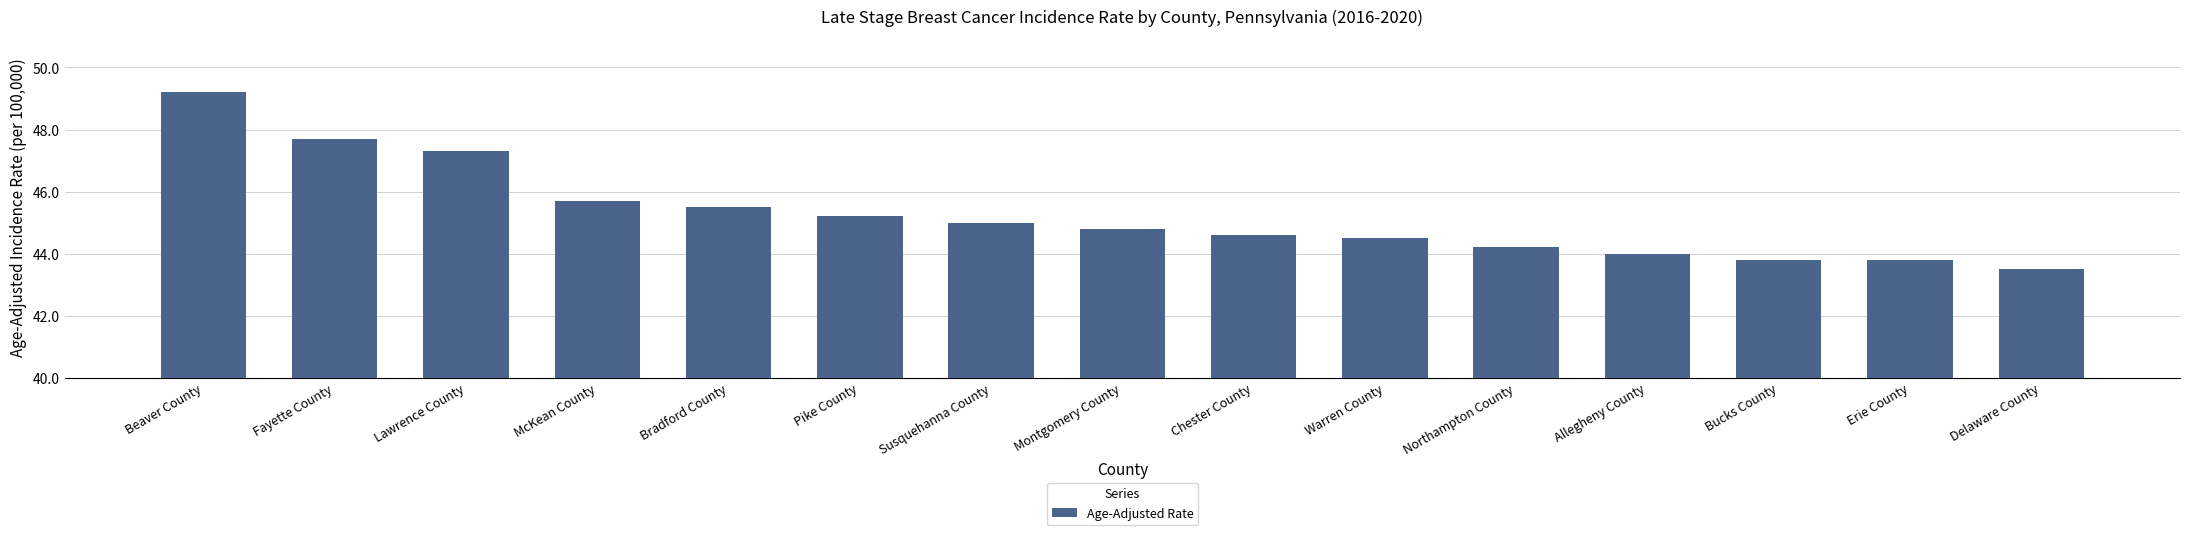

What is the difference between the values at Erie County and Susquehanna County?

1.2